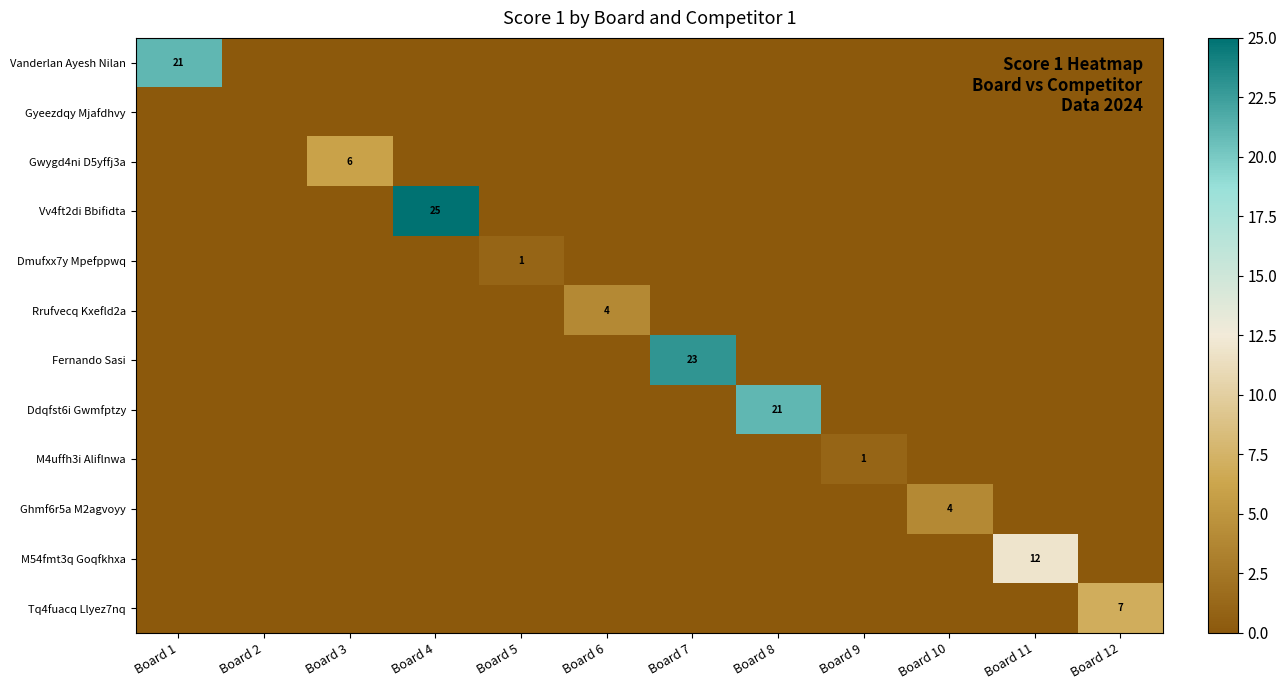

Is the value of Dmufxx7y Mpefppwq at Board 12 greater than the value of Vv4ft2di Bbifidta at Board 5?

No